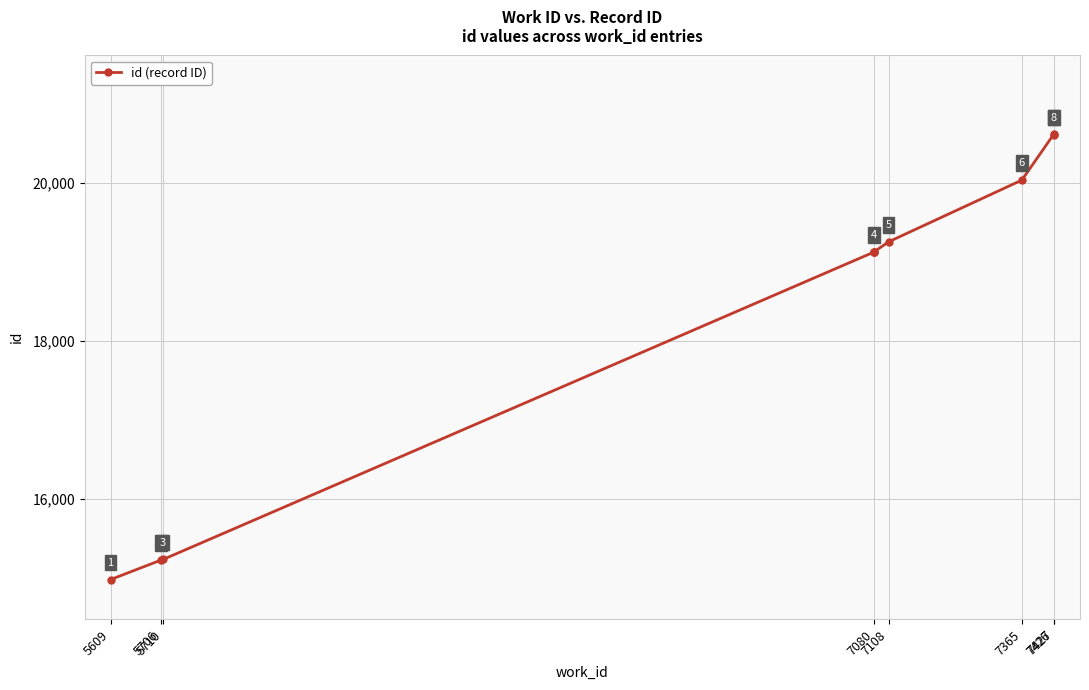

The value at 5710 is 15238. True or false?

True